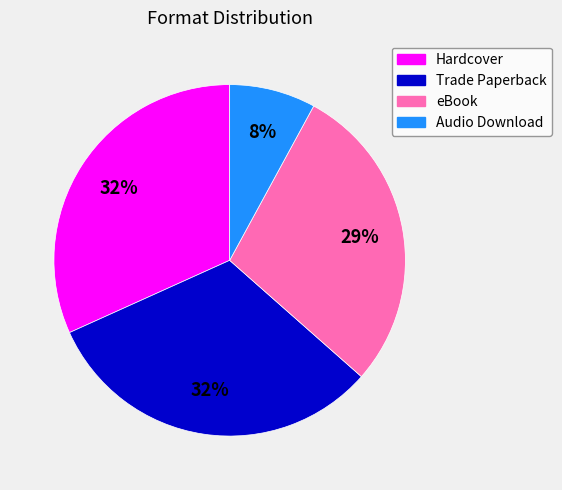

To the nearest percent, what is the difference between the Hardcover and eBook slice percentages?

3%